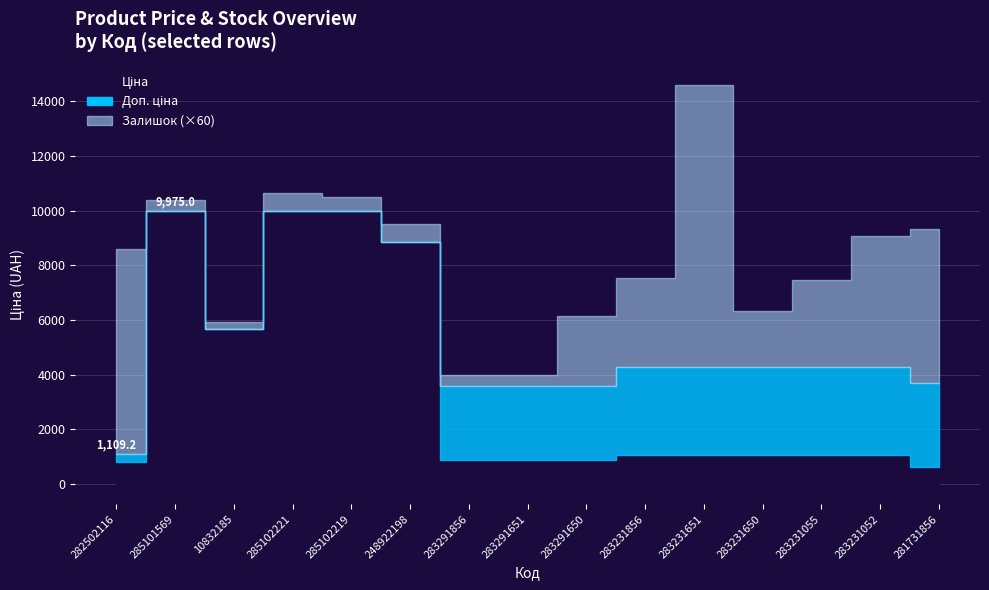

Read the Доп. ціна value at 285102219.

9975.0